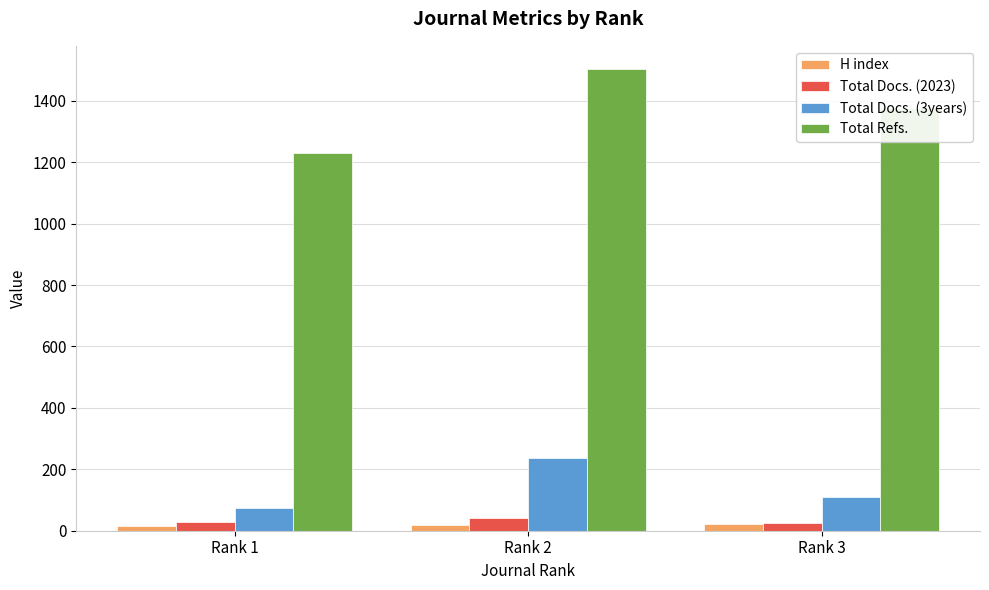

Which series has the largest range (max minus min)?

Total Refs.